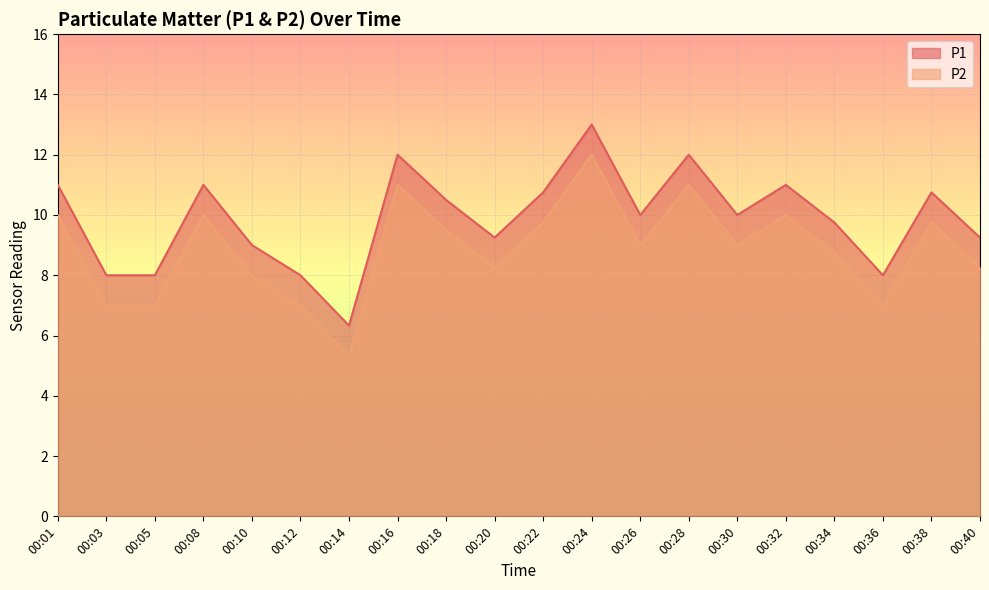

At how many categories does at least one series exceed 9?

14